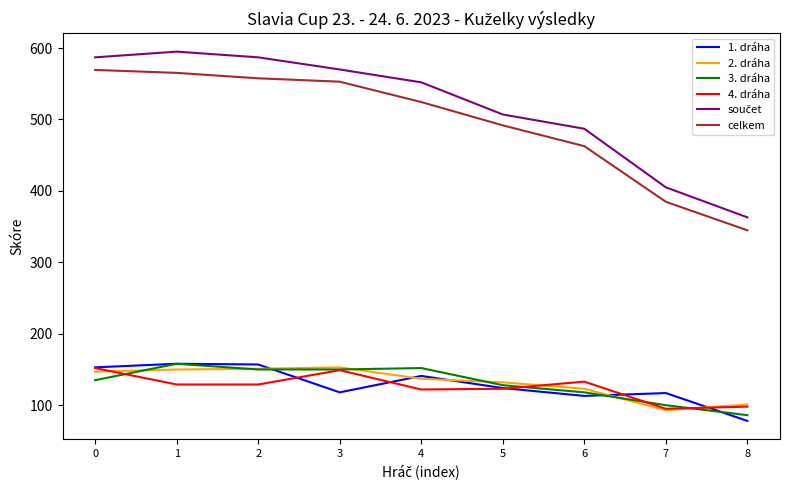

The 1. dráha series shows 153.0 at 0. True or false?

True